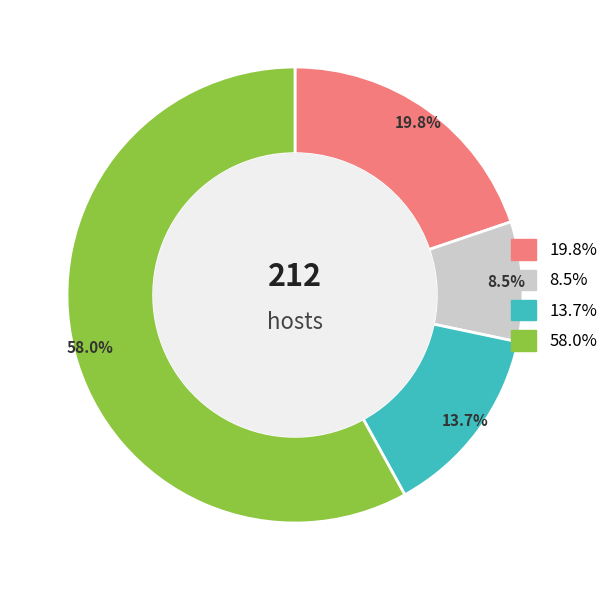

Is there a majority slice in this chart?

Yes